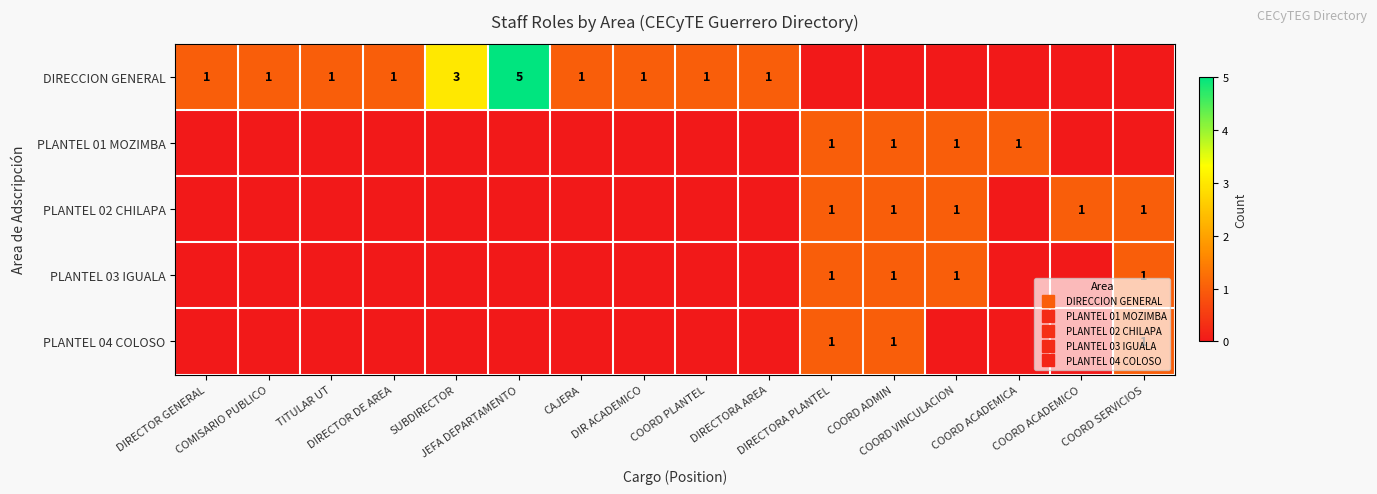

Where is PLANTEL 02 CHILAPA nearest to the value 0?

DIRECTOR GENERAL